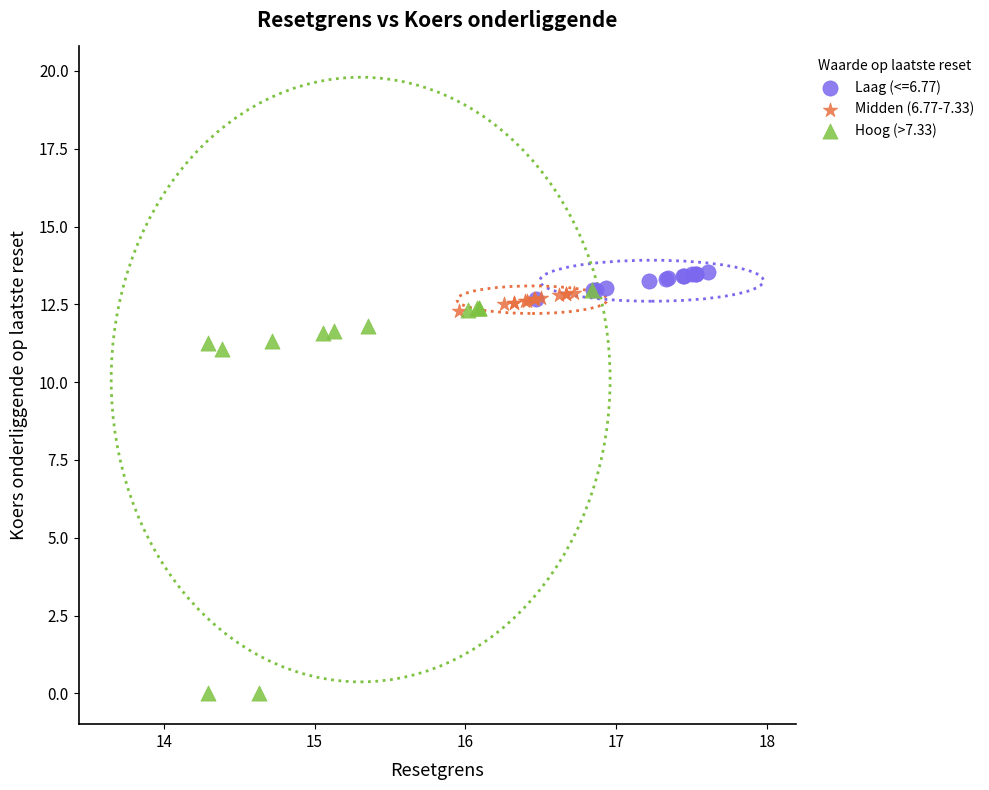

Which series contains the lowest Y value?

Hoog (>7.33)